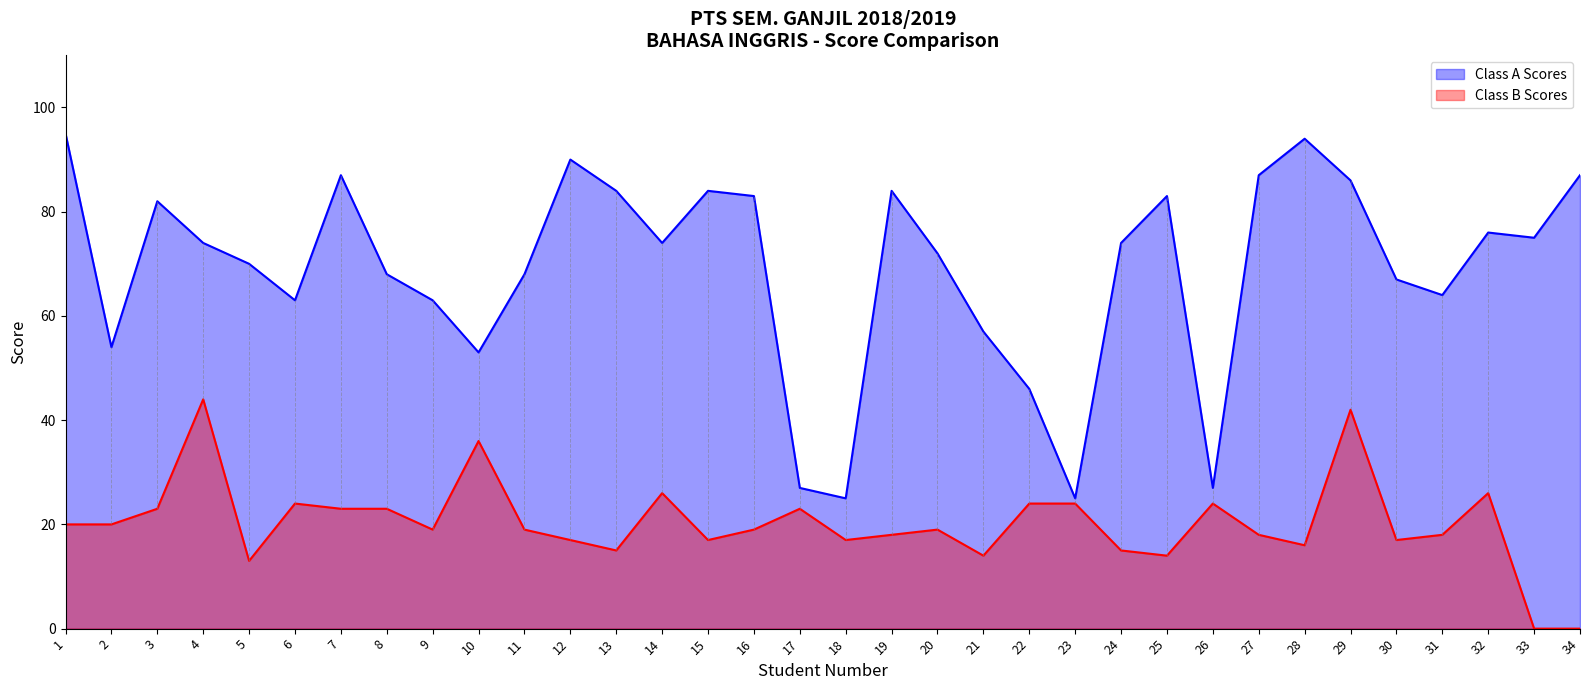

The Class A Scores series shows 146 at 19. True or false?

False